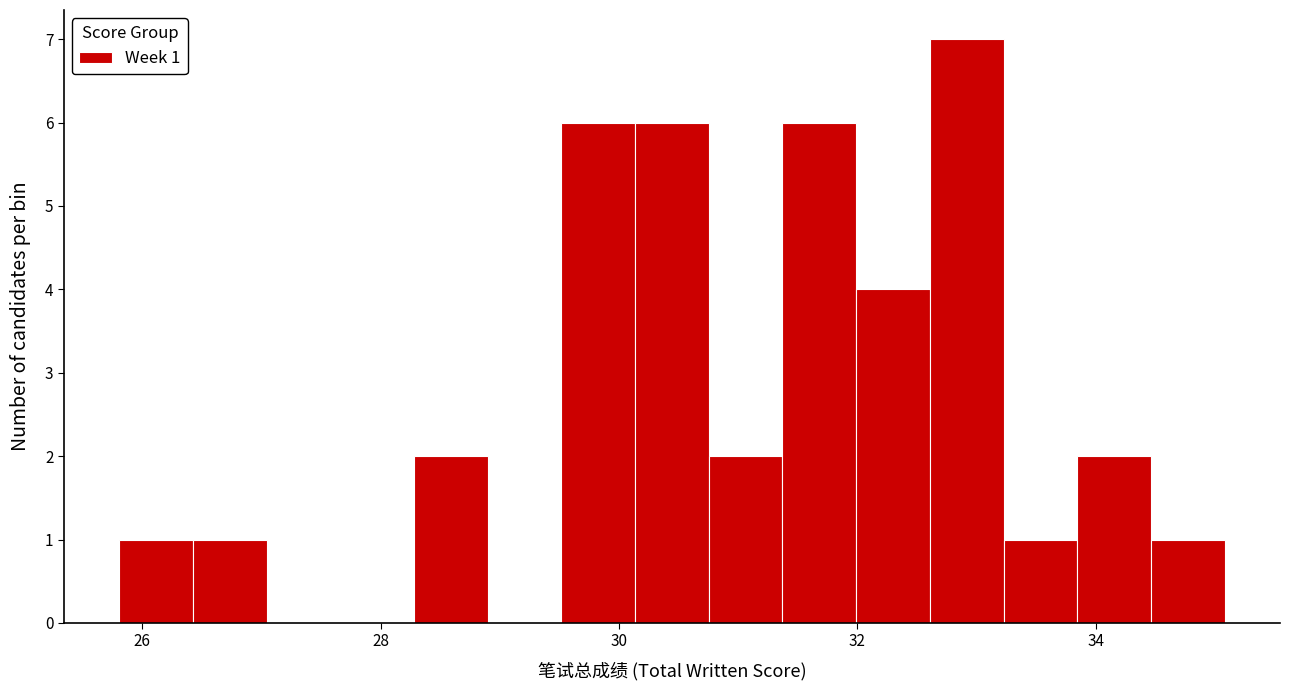

Read against the x-axis, roughly where is the centre of the tallest bar?

33.0